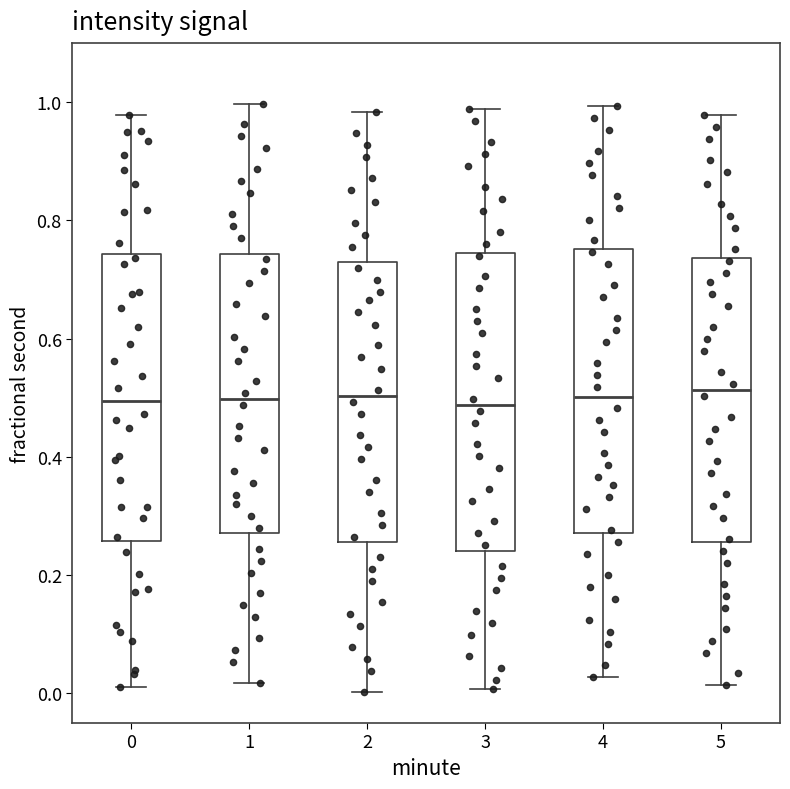

Reading left to right, read every box against the y-axis: the position of its median line, the range the box covers, and the ends of its whiskers. The values are not printed on the chart, so give them approximately, as read against the axis.

0: median 0.50, box 0.26 to 0.74, whiskers 0.02 to 0.98
1: median 0.50, box 0.28 to 0.74, whiskers 0.02 to 1.00
2: median 0.50, box 0.26 to 0.72, whiskers 0.00 to 0.98
3: median 0.48, box 0.24 to 0.74, whiskers 0.00 to 0.98
4: median 0.50, box 0.28 to 0.76, whiskers 0.02 to 1.00
5: median 0.52, box 0.26 to 0.74, whiskers 0.02 to 0.98